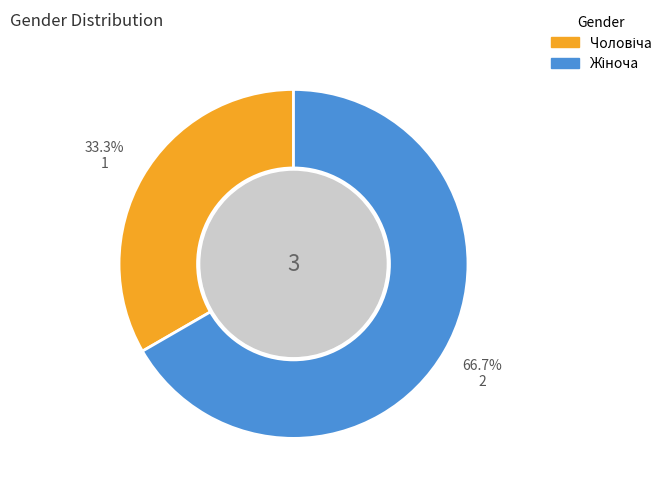

Does any single category account for the majority?

Yes